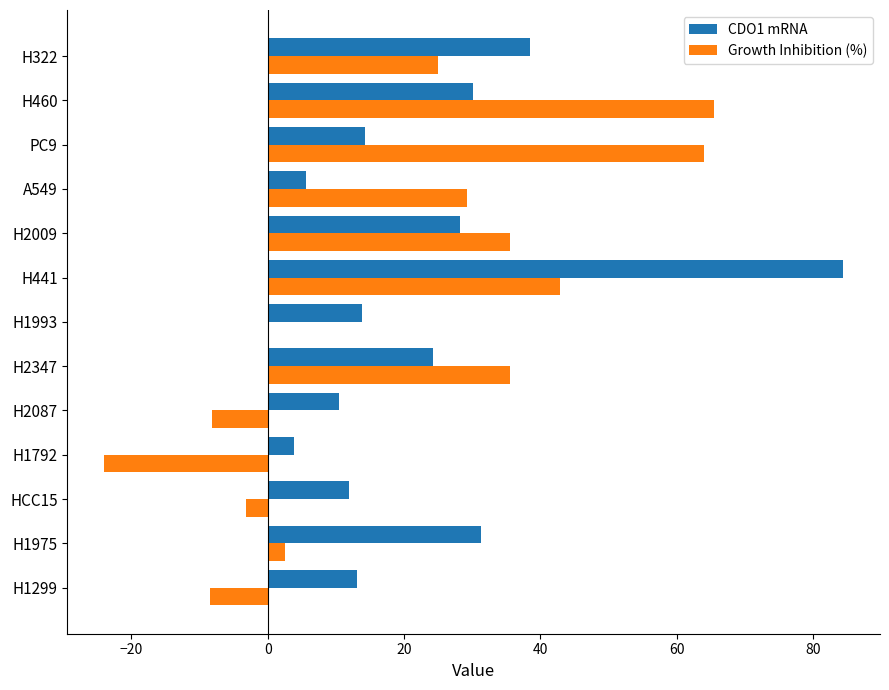

What is the maximum value for CDO1 mRNA?

84.4